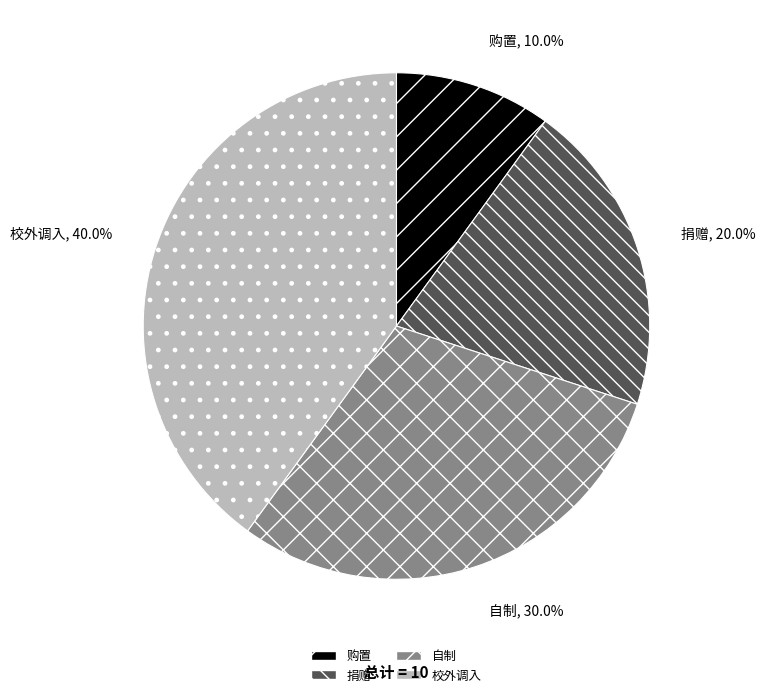

Rank the categories by value from highest to lowest.

校外调入, 自制, 捐赠, 购置